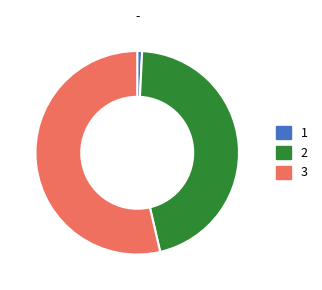

Approximately how many times larger is the value at 3 compared to 2?

1.2